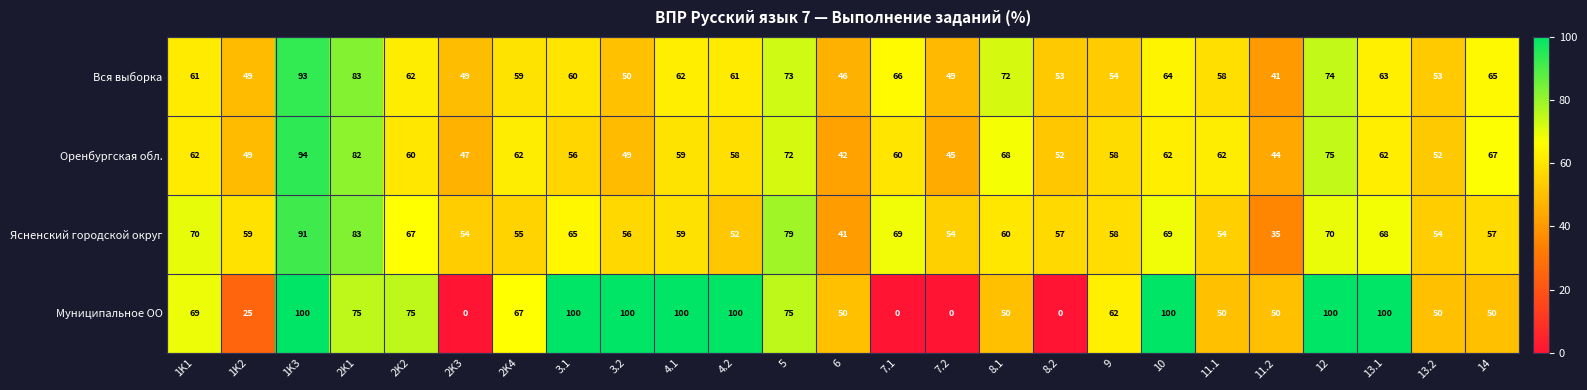

At which label does Ясненский городской округ reach its minimum?

11.2